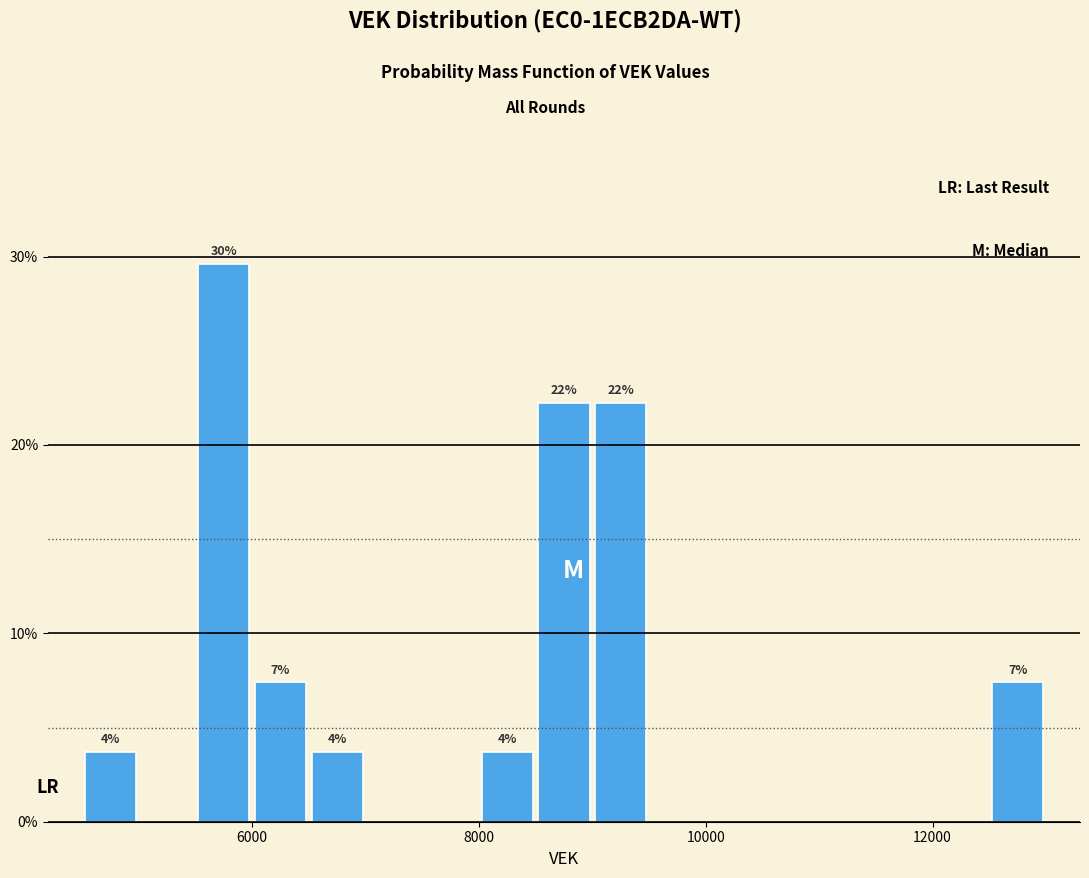

Read against the x-axis, roughly where is the centre of the tallest bar?

5800